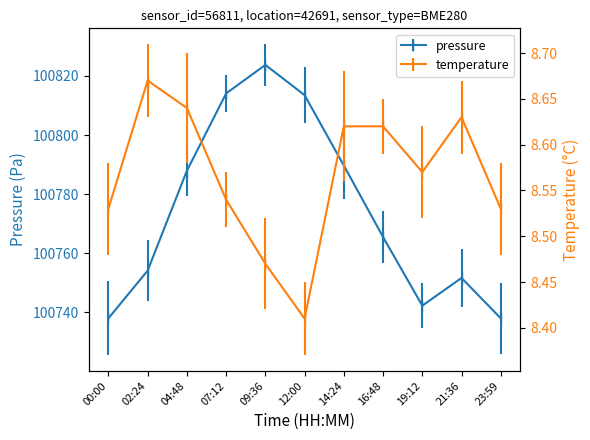

What is the sum of all pressure values?

1108518.4